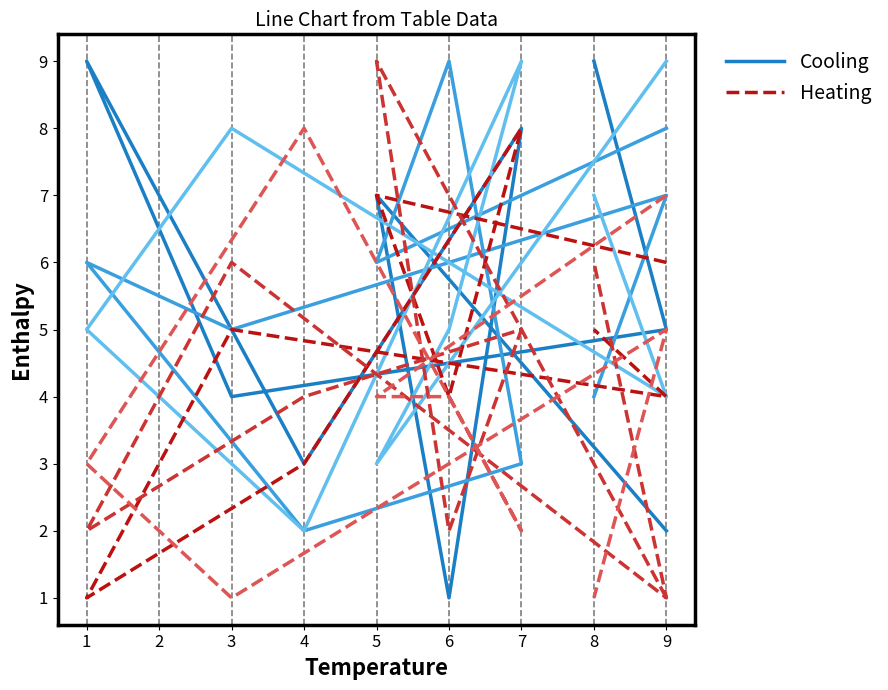

What is the sum of all Cooling (col_4) values?

50